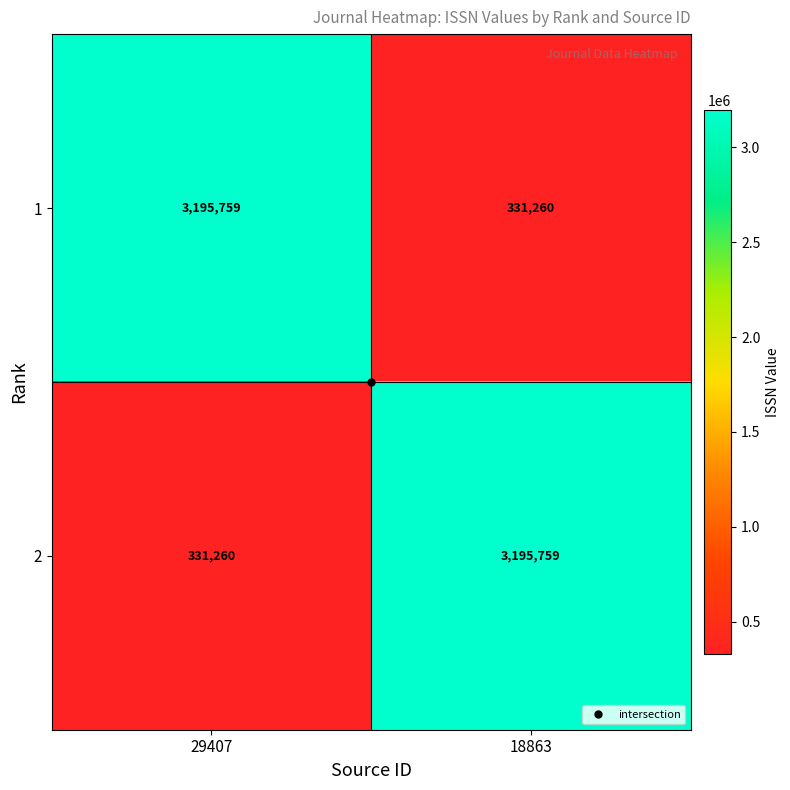

Which category has the lowest value in the 1 series?

18863